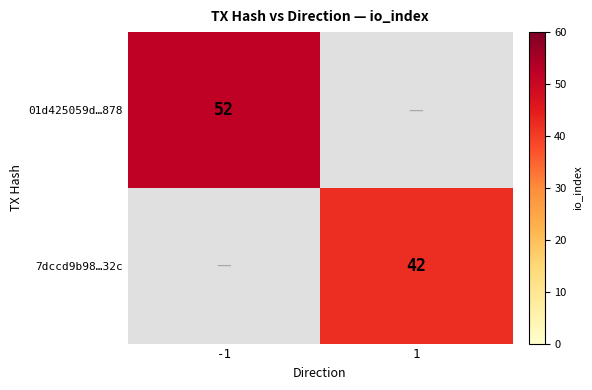

Is the value of 01d425059d…878 at -1 greater than the value of 7dccd9b98…32c at 1?

Yes